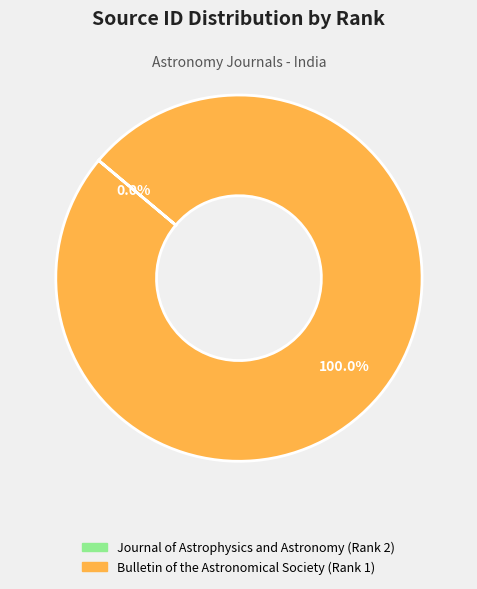

Which slice is the largest?

Bulletin of the Astronomical Society (Rank 1)